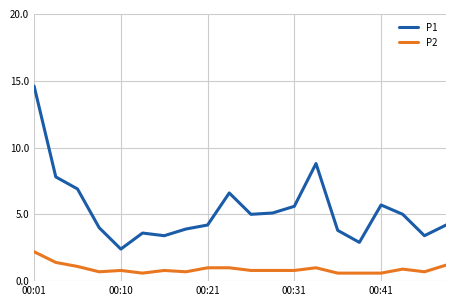

List the series in order of their peak value, lowest first.

P2, P1